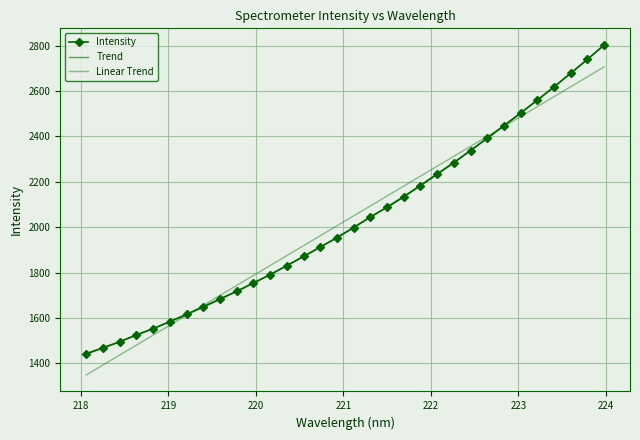

What is the average value?

2028.0